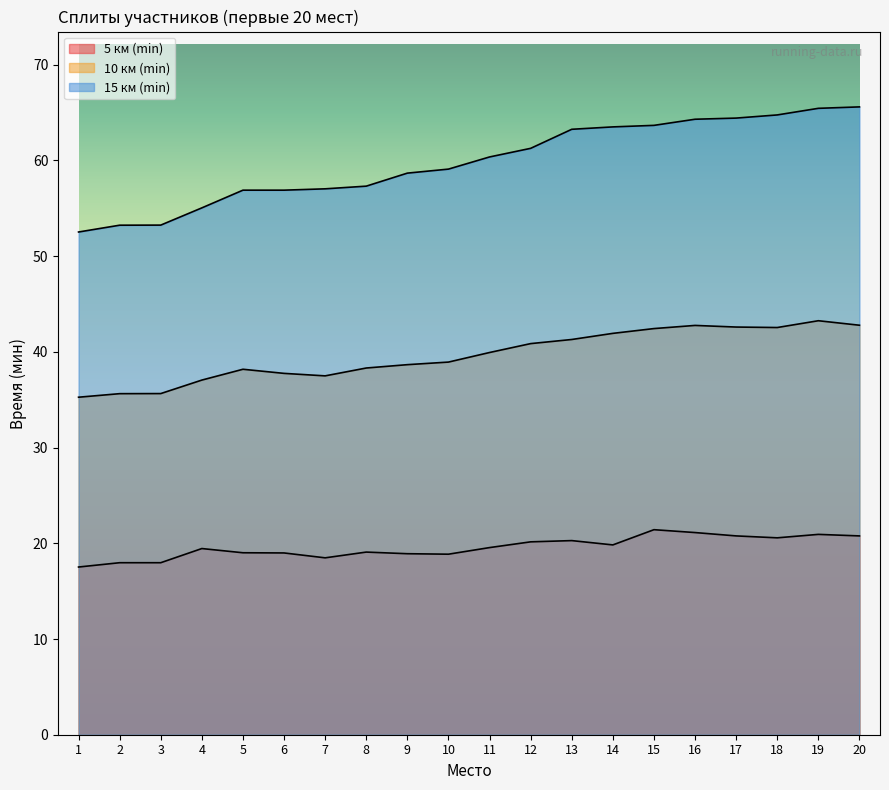

What is the value of the 10 км (min) point at the 13th from the left?

41.3